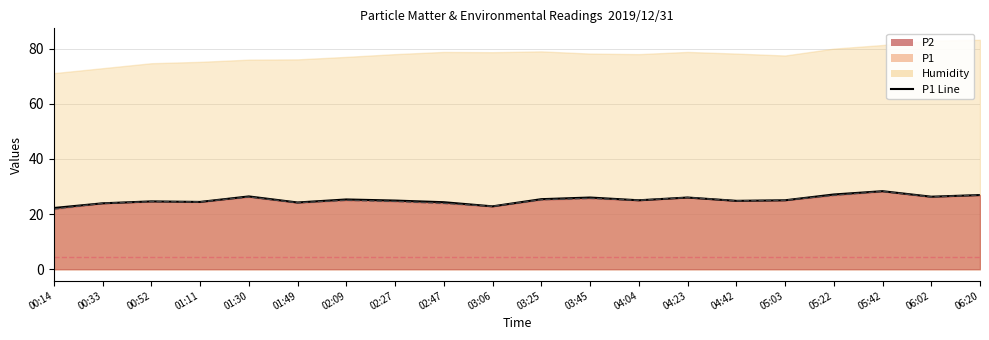

Rank the categories by P1 value from highest to lowest.

05:42, 05:22, 06:20, 01:30, 06:02, 03:45, 04:23, 03:25, 02:09, 04:04, 05:03, 02:27, 04:42, 00:52, 01:11, 02:47, 01:49, 00:33, 03:06, 00:14